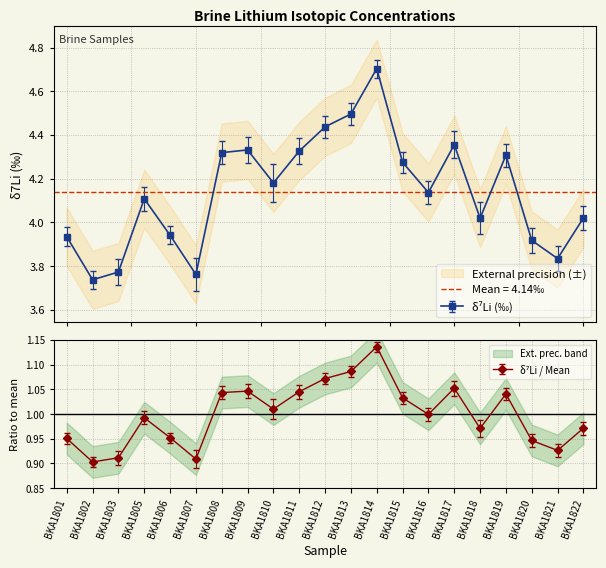

Does the chart have visible grid lines?

Yes